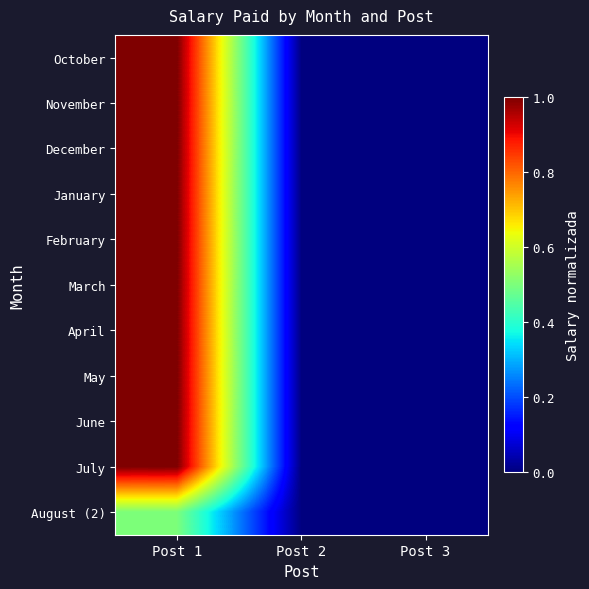

At Post 3, list the series in order from smallest to largest.

October, November, December, January, February, March, April, May, June, July, August (2)